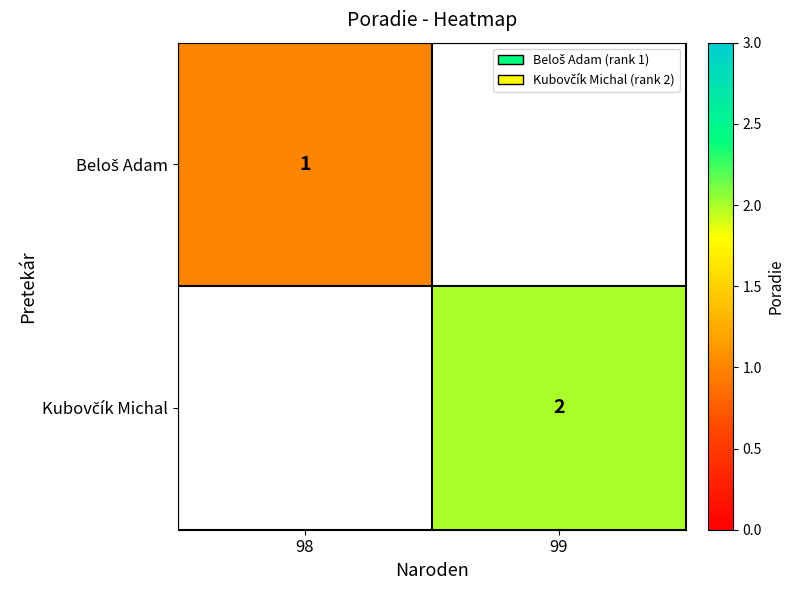

What value does the Beloš Adam series have at 98?

1.0